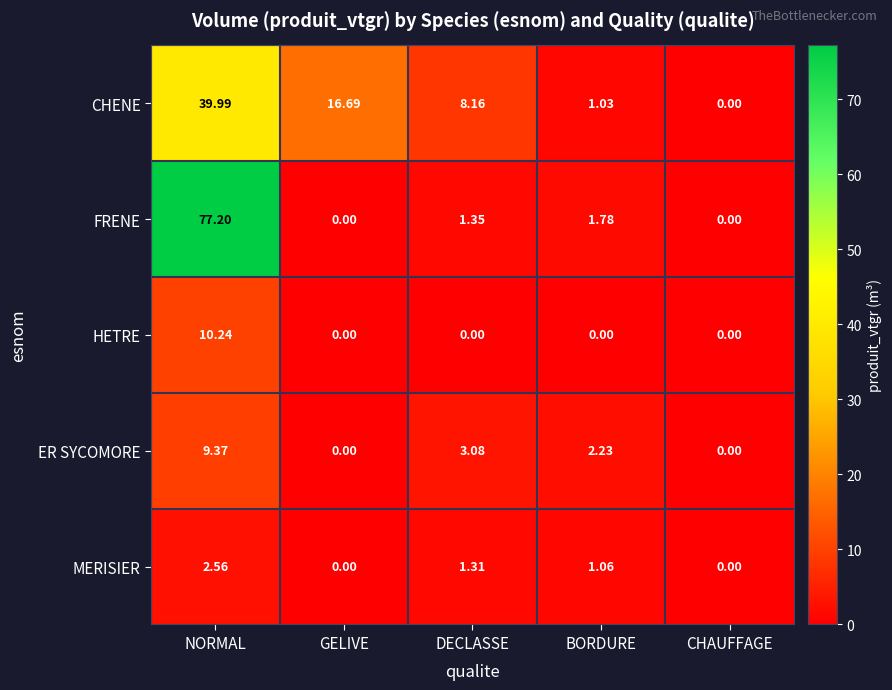

Which category has the highest value across all series?

NORMAL